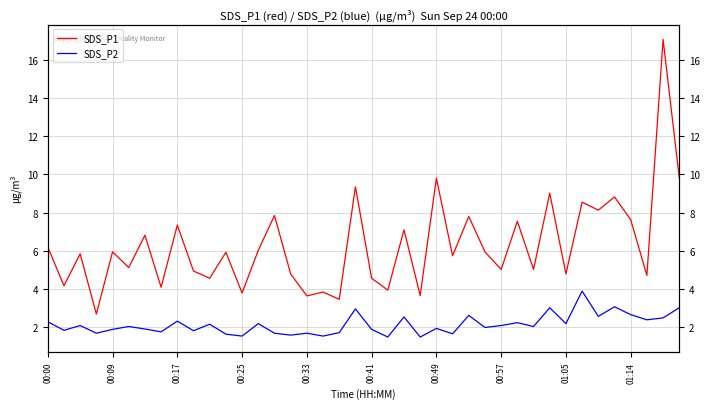

What value does the SDS_P1 series have at 39?

9.8